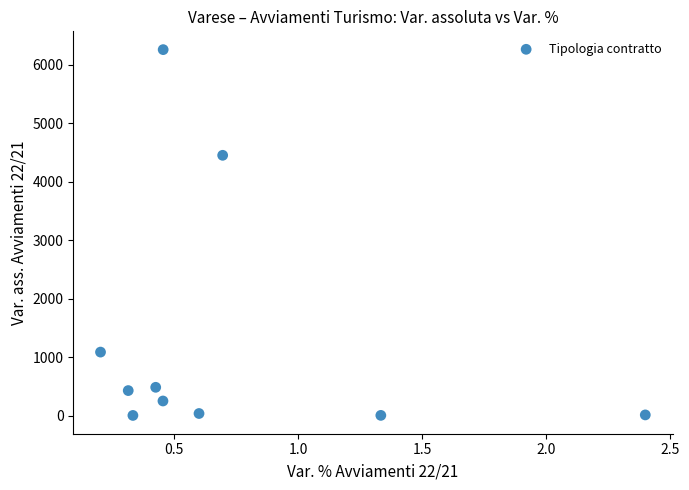

What Y value in the scatter plot is closest to 3130?

4451